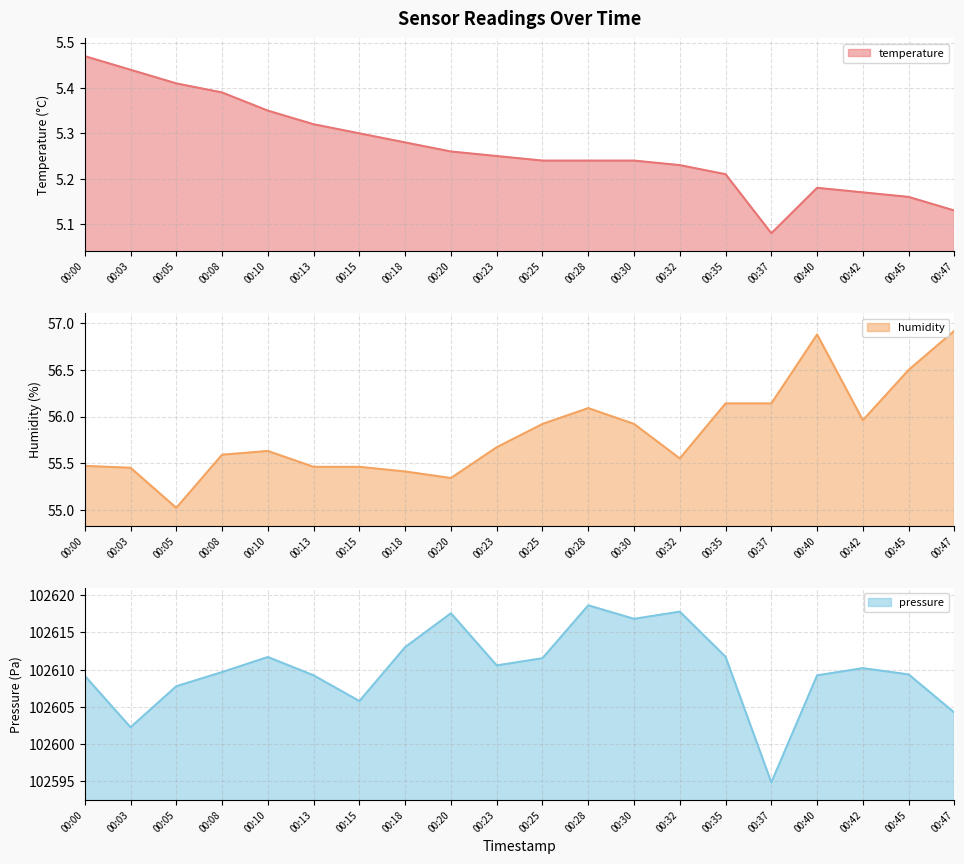

Rank the series by their maximum value, from lowest to highest.

temperature line, humidity line, pressure line